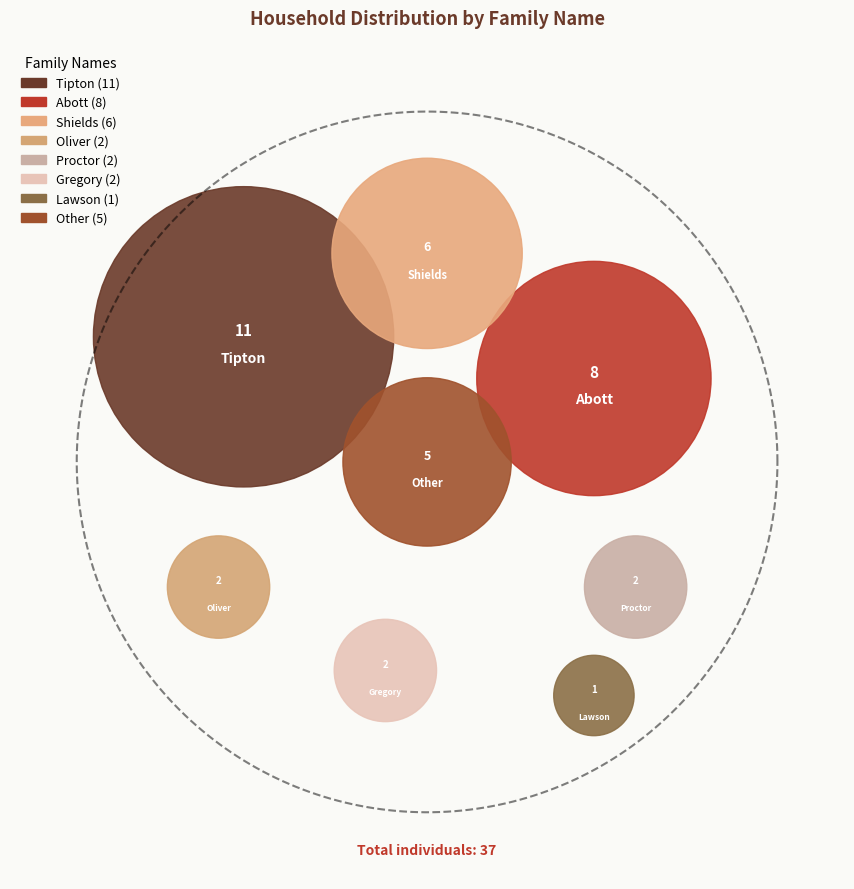

The Tipton slice represents 30% of the pie. True or false?

True